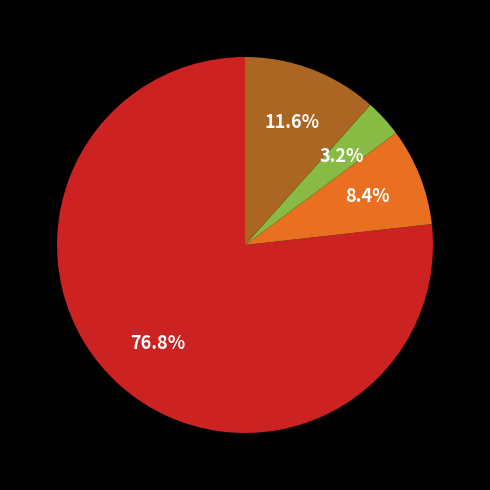

Does any single category account for the majority?

Yes